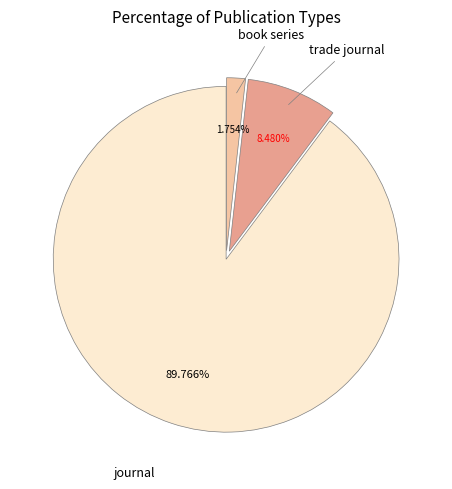

Rank the categories by value from lowest to highest.

book series, trade journal, journal